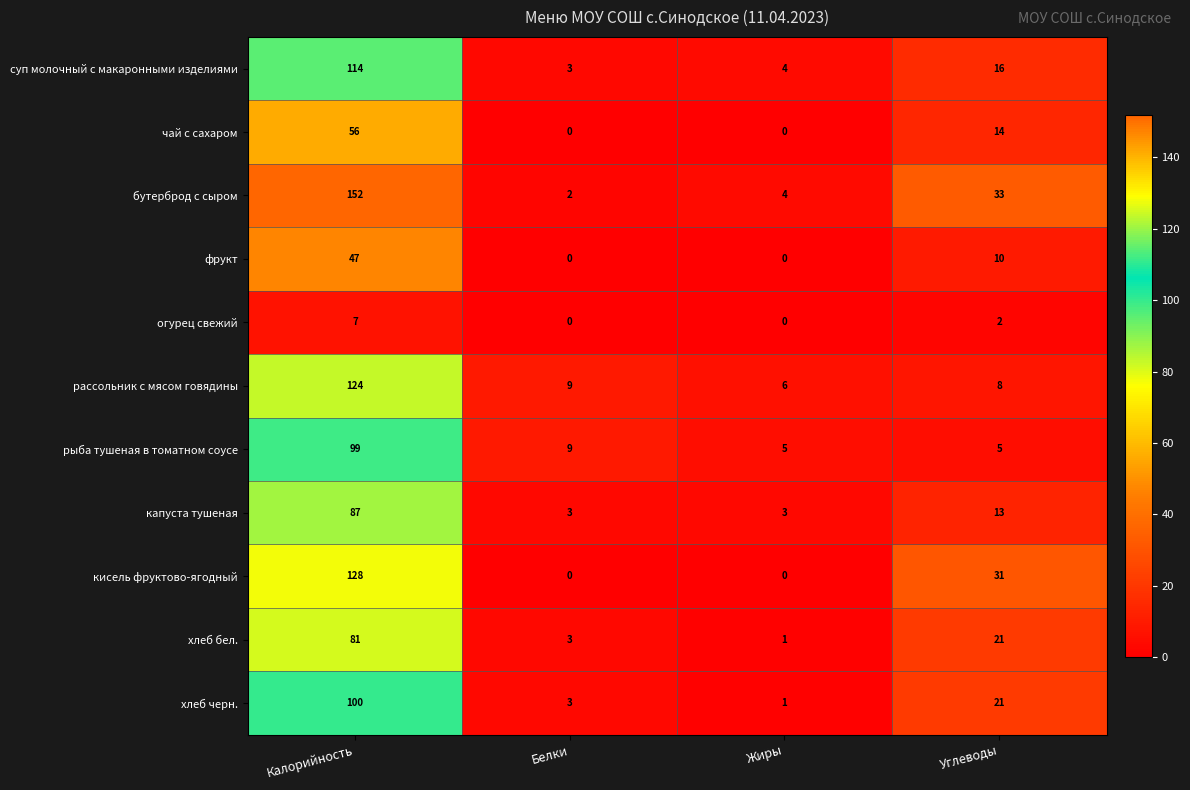

Count the number of data series in this chart.

11